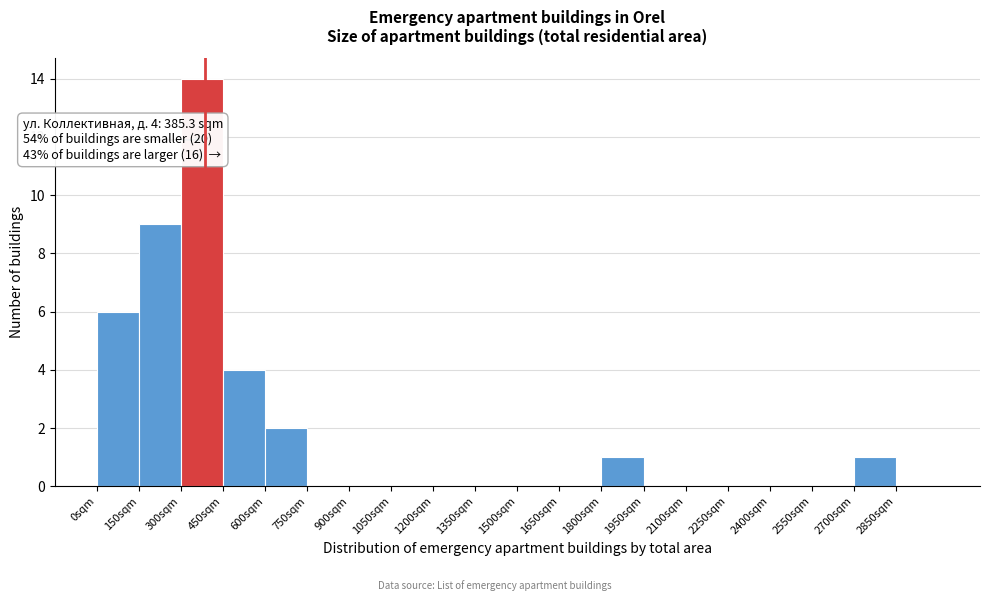

Over which range of the x-axis is the bar tallest?

300 to 450